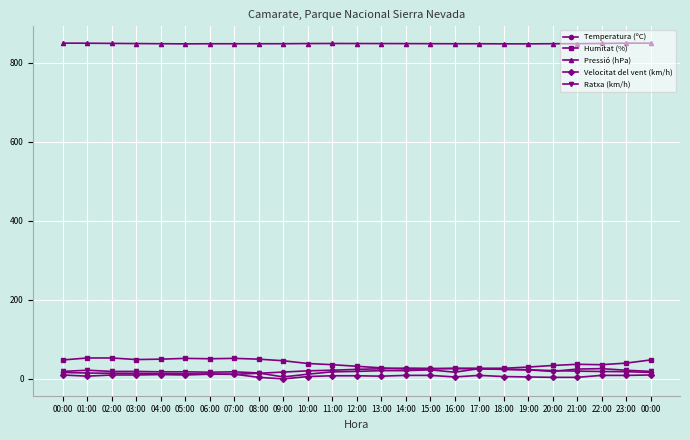

What are all the series names shown in the legend?

Temperatura (ºC), Humitat (%), Pressió (hPa), Velocitat del vent (km/h), Ratxa (km/h)